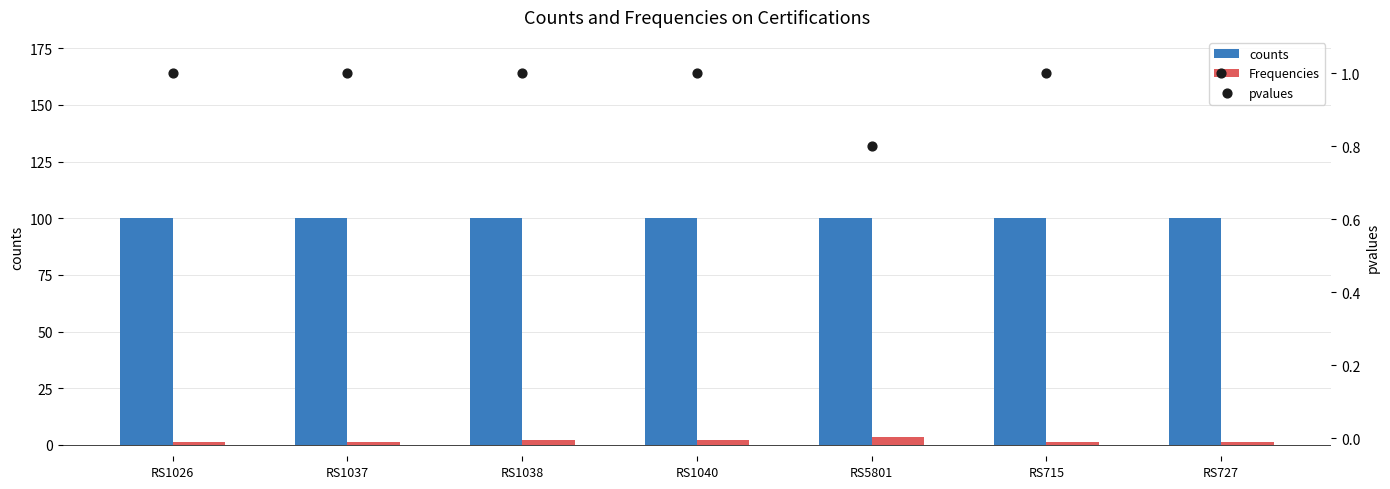

Which series reaches the maximum Y coordinate?

counts